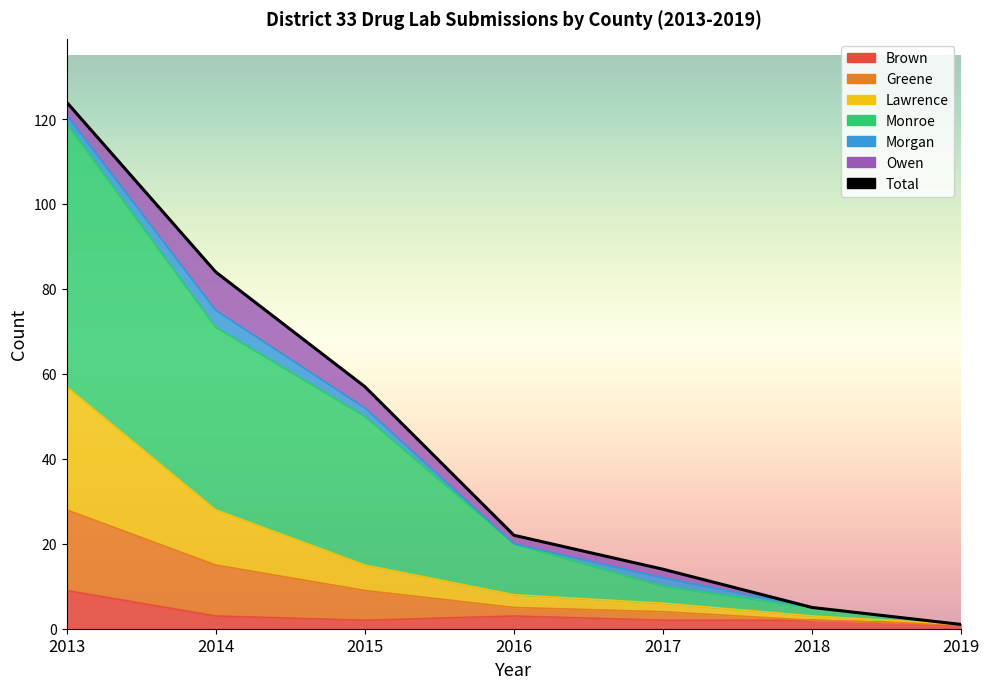

Reading right to left, list all the values displayed in this chart.

1	5	14	22	57	84	124